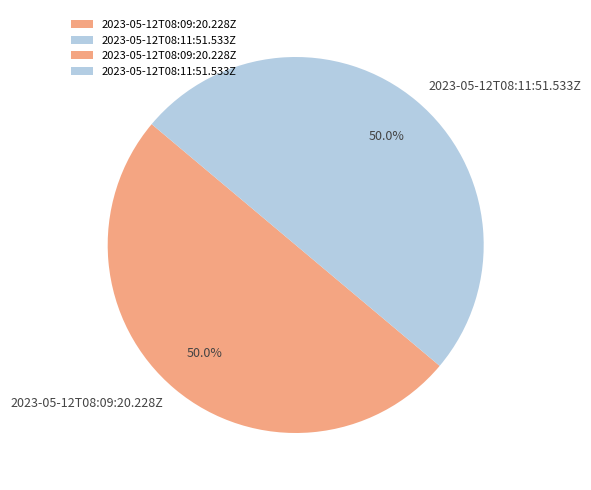

What portion of the pie excludes 2023-05-12T08:11:51.533Z?

50.0%